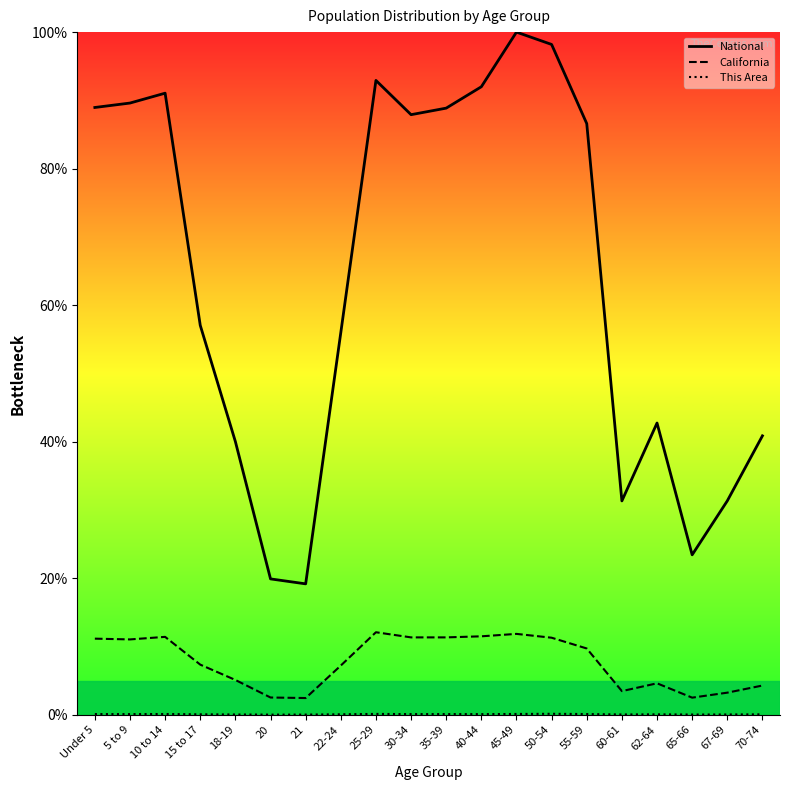

What is the difference between the second highest and minimum values in the This Area series?

0.1